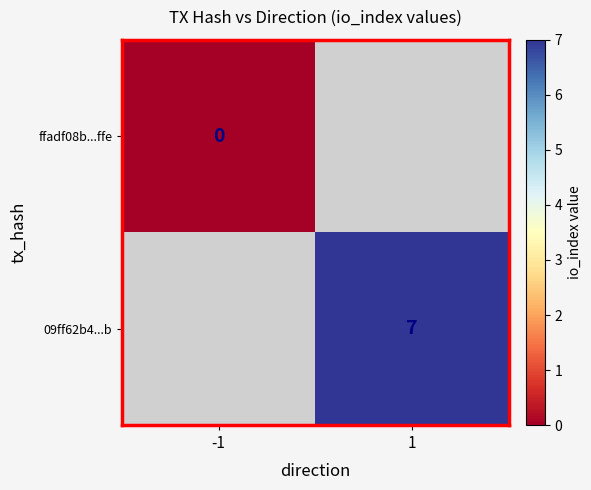

At which category does the chart reach its minimum across all series?

-1